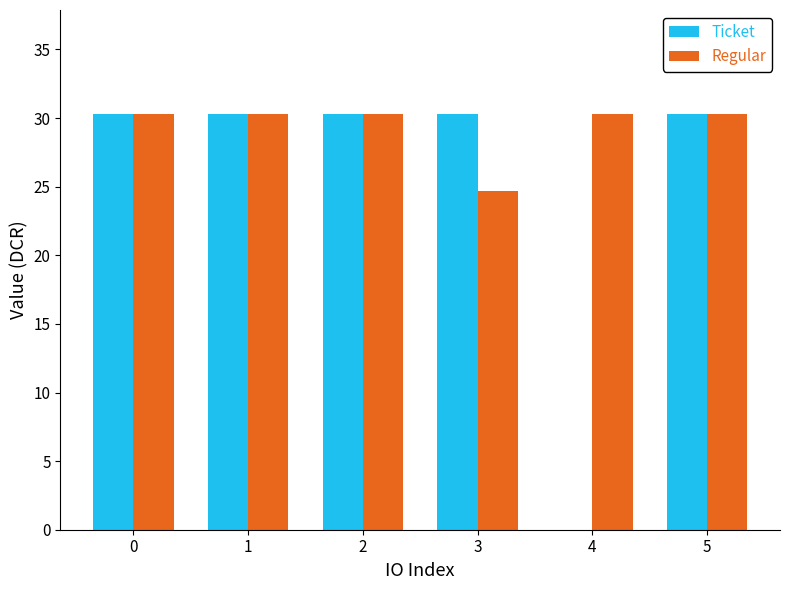

The Ticket series shows -13.0 at 4. True or false?

False